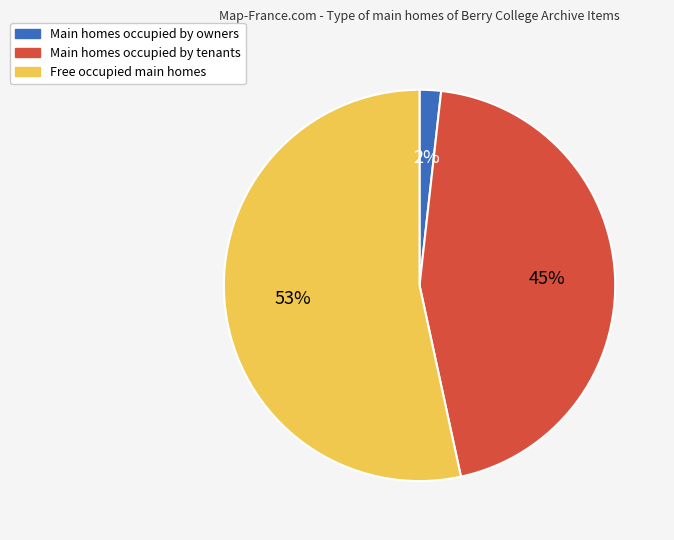

Does any single category account for the majority?

Yes